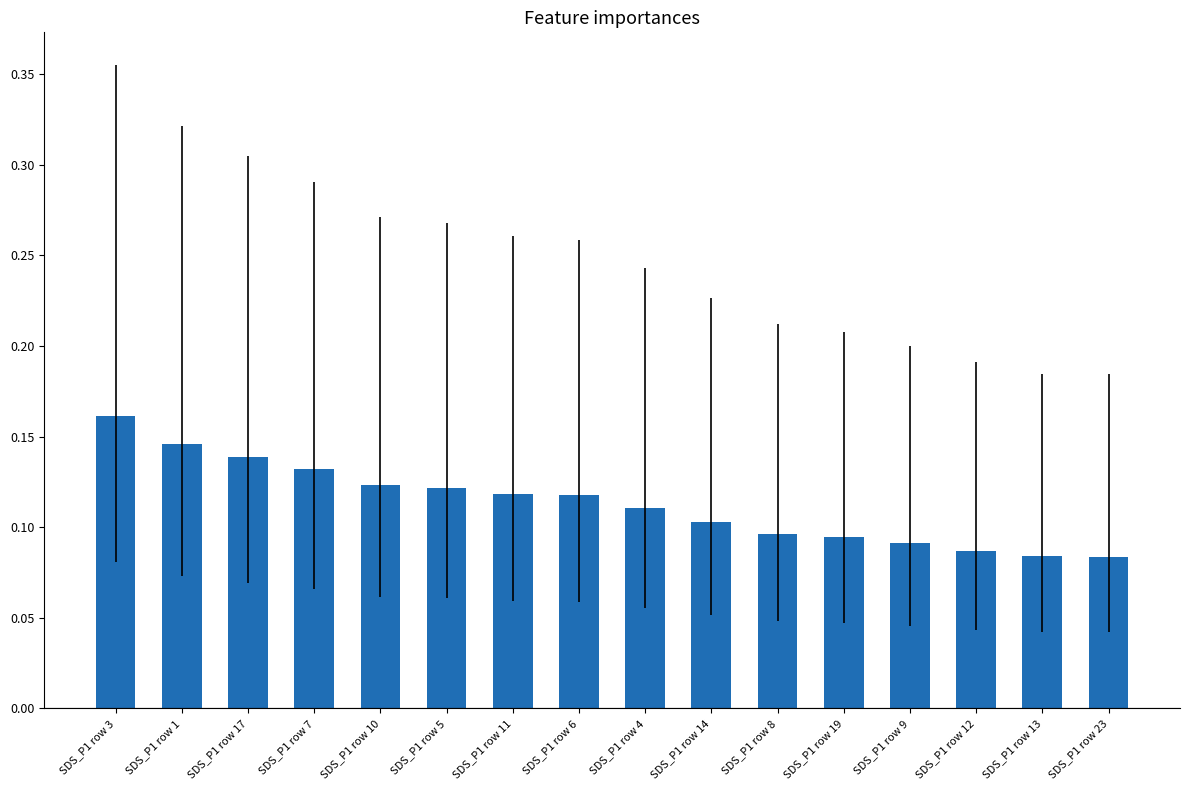

What is the sum of all values?

1.8